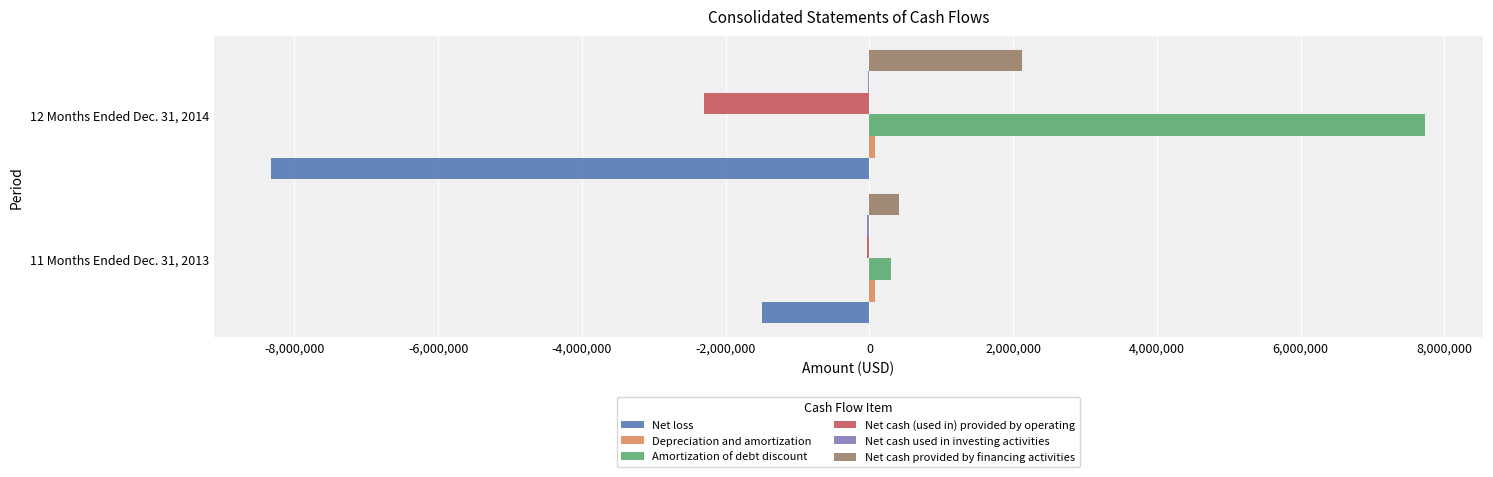

At which category does the chart reach its peak across all series?

12 Months Ended Dec. 31, 2014